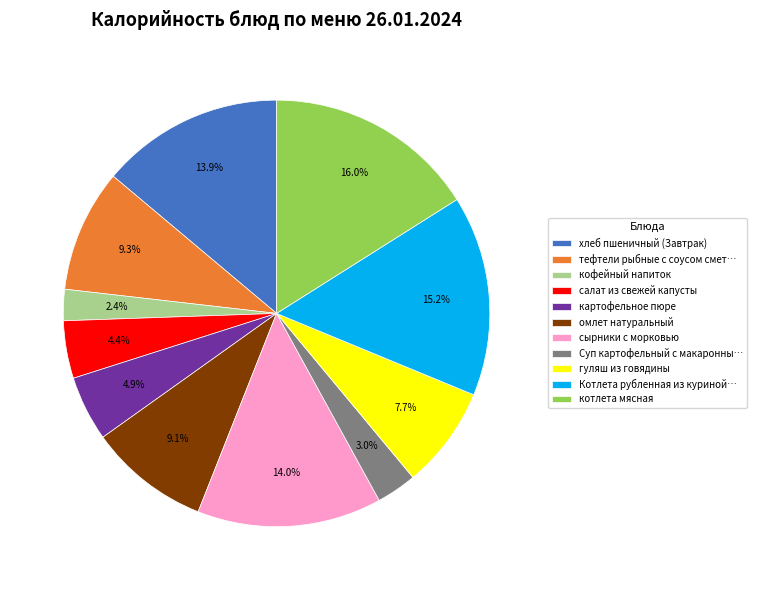

Which category has the smallest portion of the pie?

кофейный напиток